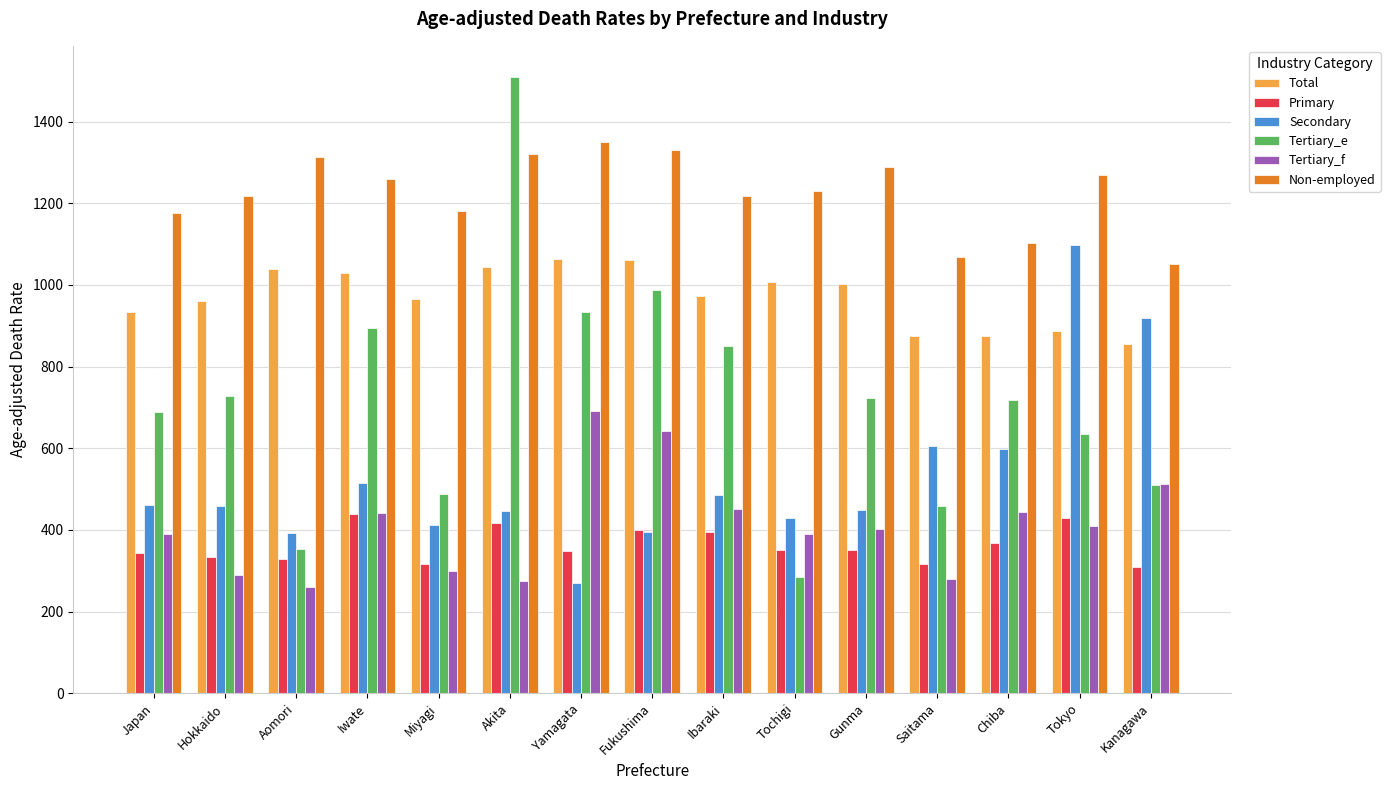

How many bars are there in total?

90